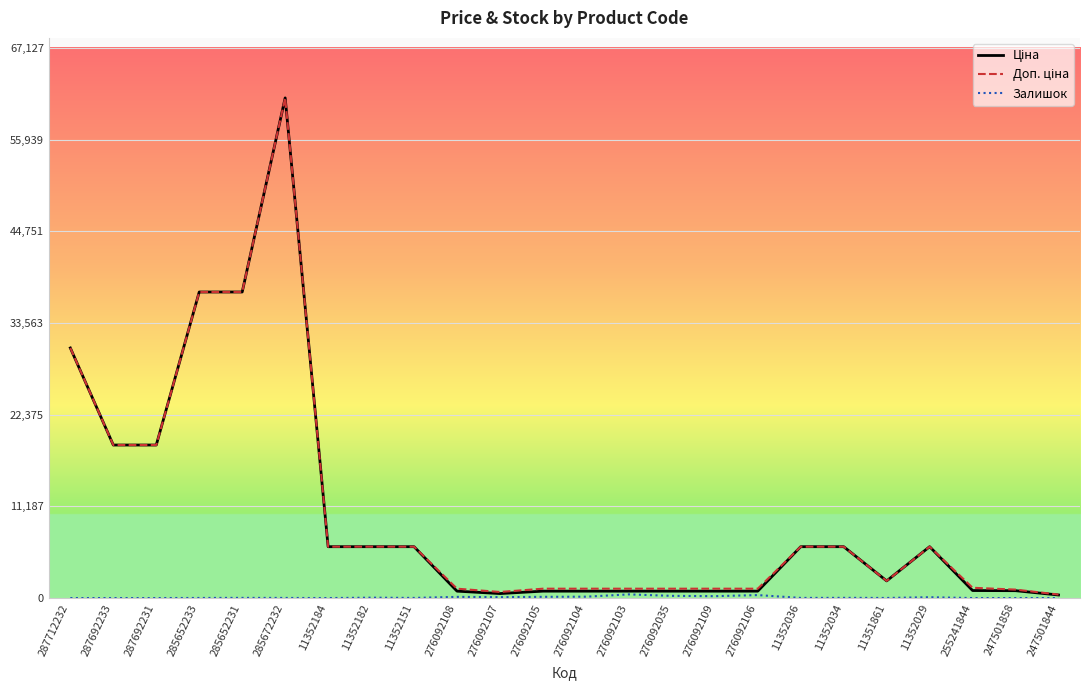

What is the maximum value shown in the chart?

61024.7